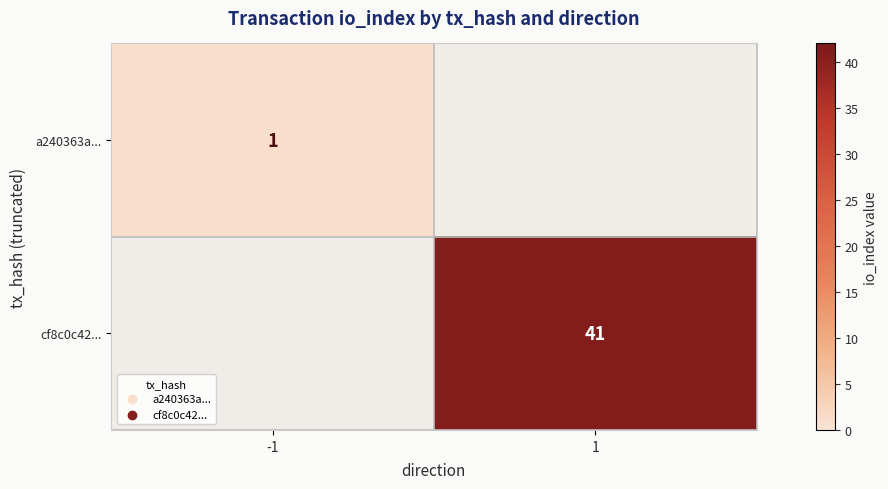

What is the minimum value shown in the chart?

1.0